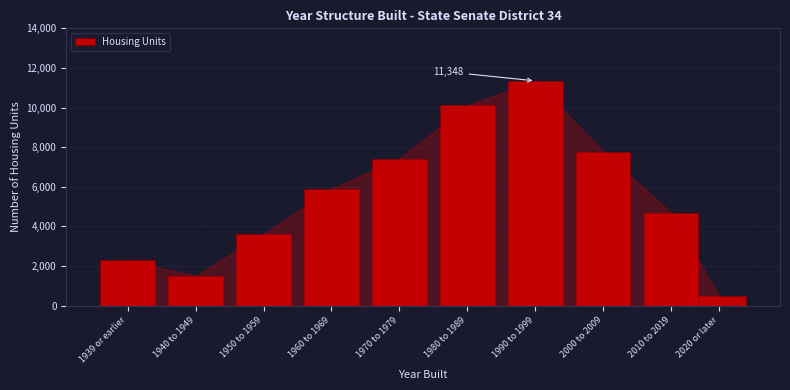

Reading left to right, extract all data points from this chart.

1939 or earlier=2295	1940 to 1949=1508	1950 to 1959=3613	1960 to 1969=5903	1970 to 1979=7422	1980 to 1989=10115	1990 to 1999=11348	2000 to 2009=7764	2010 to 2019=4686	2020 or later=499